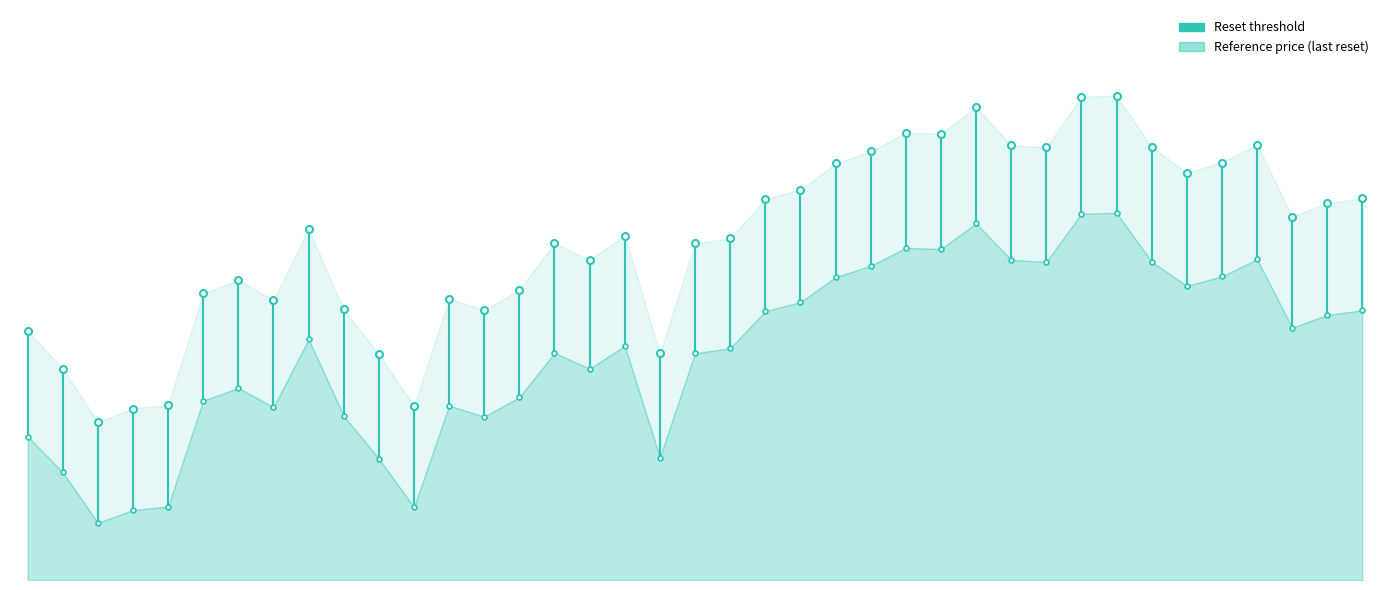

What is the change in value from −5 to 0?

+36.9